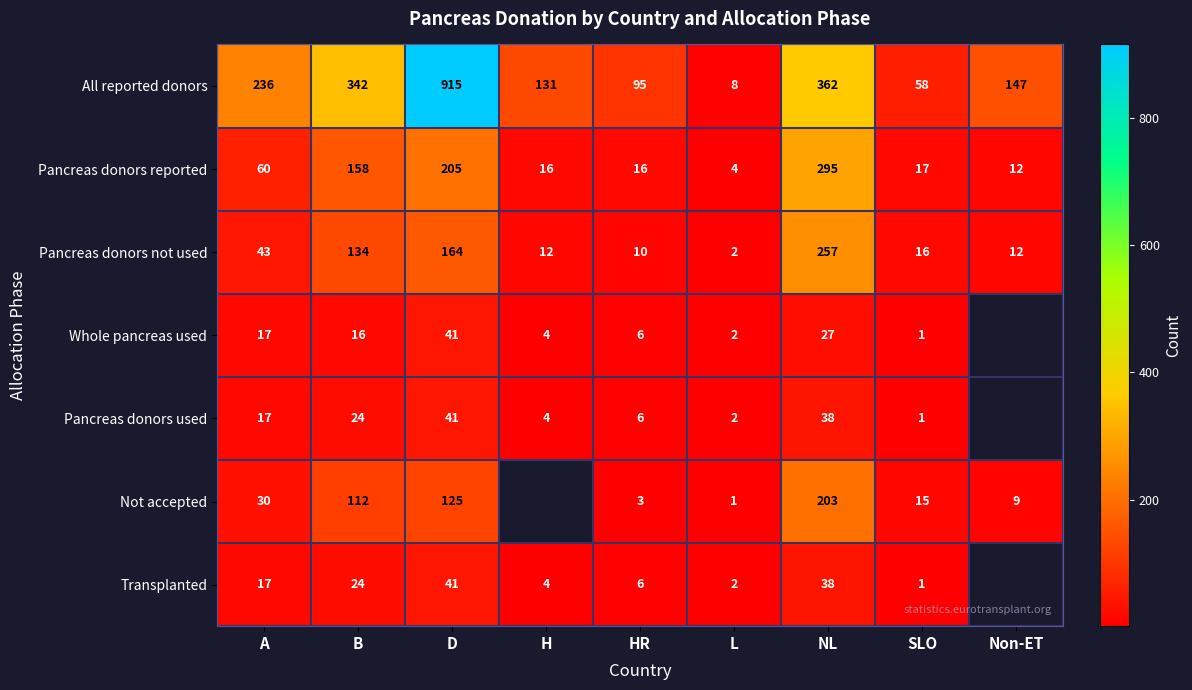

At how many categories does at least one series exceed 423?

1